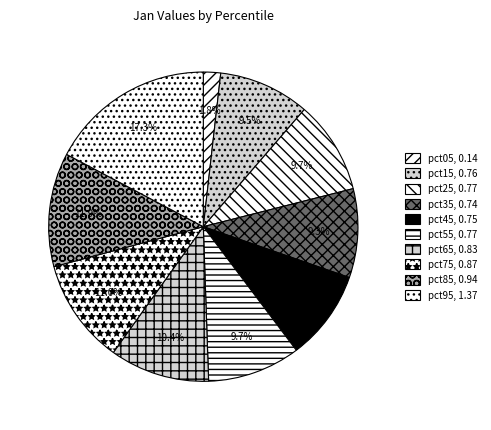

Count the number of slices in the pie.

10